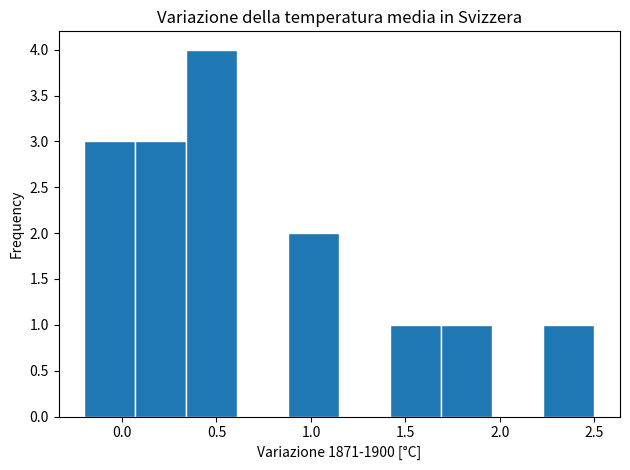

What is the height of the bar covering 0.07 to 0.34 on the x-axis? Neither the bar edges nor the heights are printed on the chart, so give them approximately, as read against the axes.

3